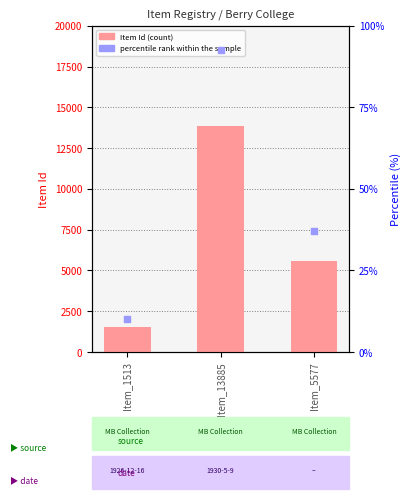

Is the value of Item Id at Item_1513 greater than the value of percentile rank within the sample at Item_13885?

Yes